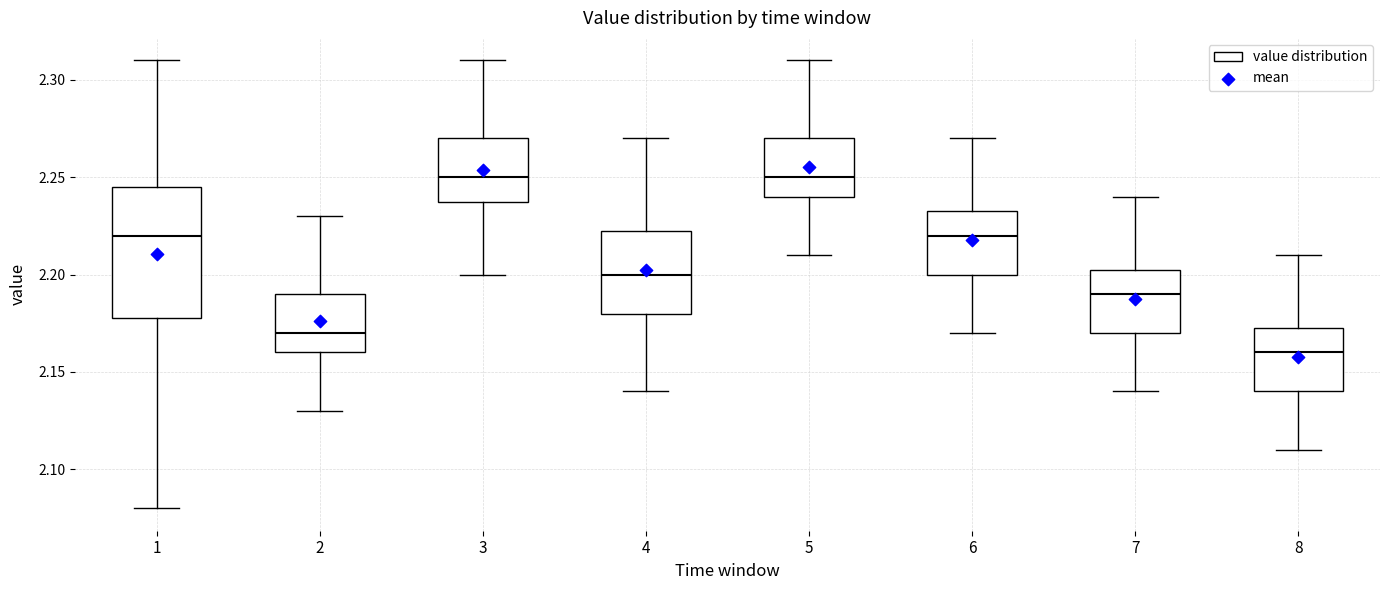

Reading left to right, transcribe this box plot: for each box, give where its median line is, the range the box spans, and where its two whiskers end, as read against the y-axis. The values are not printed on the chart, so give them approximately, as read against the axis.

1: median 2.220, box 2.180 to 2.245, whiskers 2.080 to 2.310
2: median 2.170, box 2.160 to 2.190, whiskers 2.130 to 2.230
3: median 2.250, box 2.240 to 2.270, whiskers 2.200 to 2.310
4: median 2.200, box 2.180 to 2.225, whiskers 2.140 to 2.270
5: median 2.250, box 2.240 to 2.270, whiskers 2.210 to 2.310
6: median 2.220, box 2.200 to 2.235, whiskers 2.170 to 2.270
7: median 2.190, box 2.170 to 2.205, whiskers 2.140 to 2.240
8: median 2.160, box 2.140 to 2.175, whiskers 2.110 to 2.210